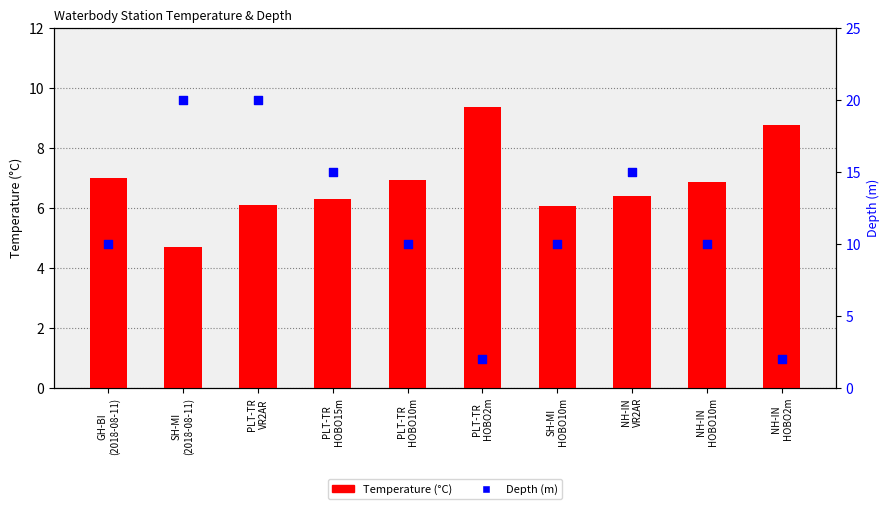

What are all the series names shown in the legend?

Temperature (°C), Depth (m)